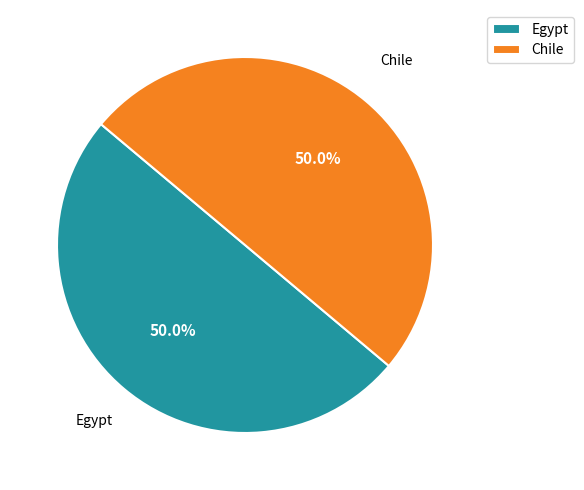

Combined, do Egypt and Chile account for over 50%?

Yes